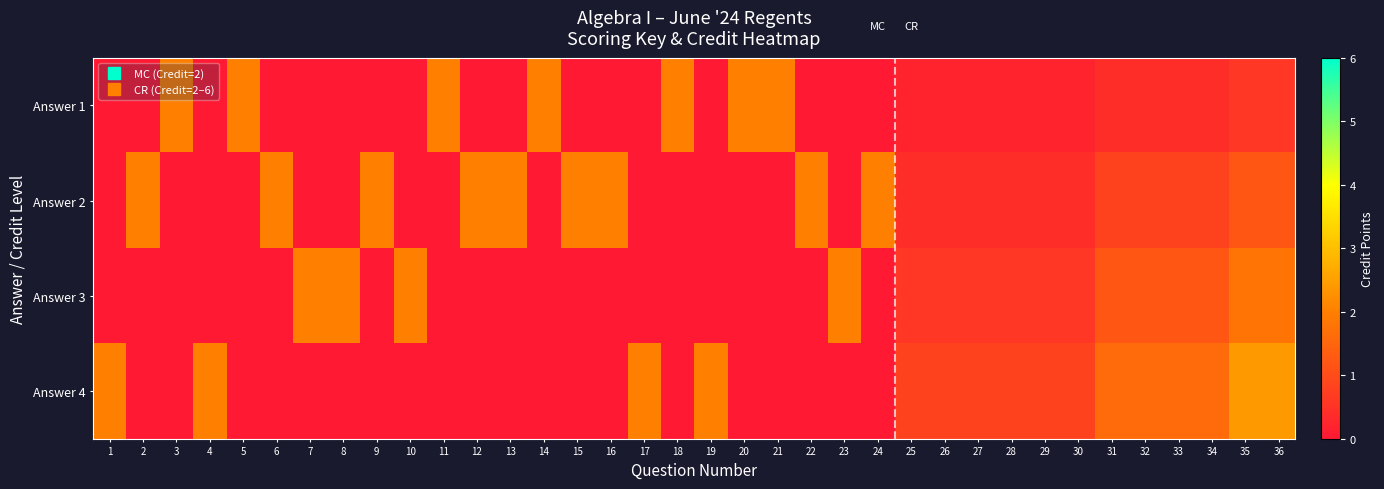

What is the total value across all series at 4?

2.0